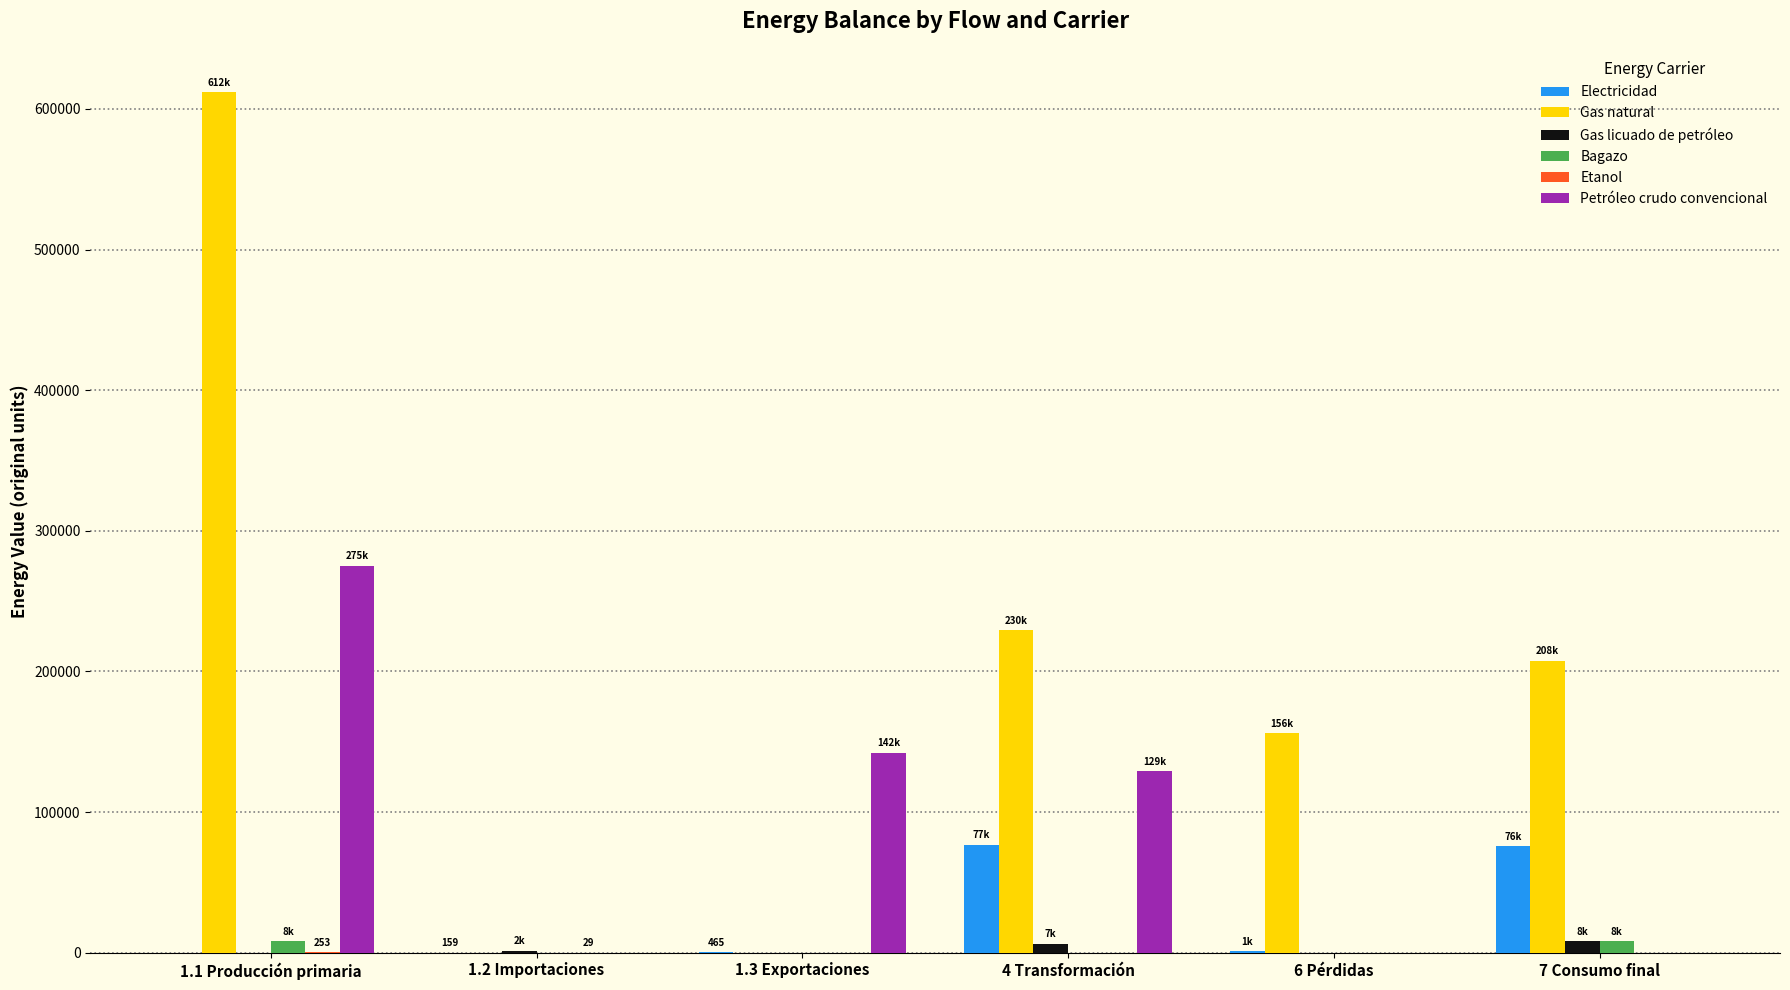

At which category is the sum across all series the highest?

1.1 Producción primaria